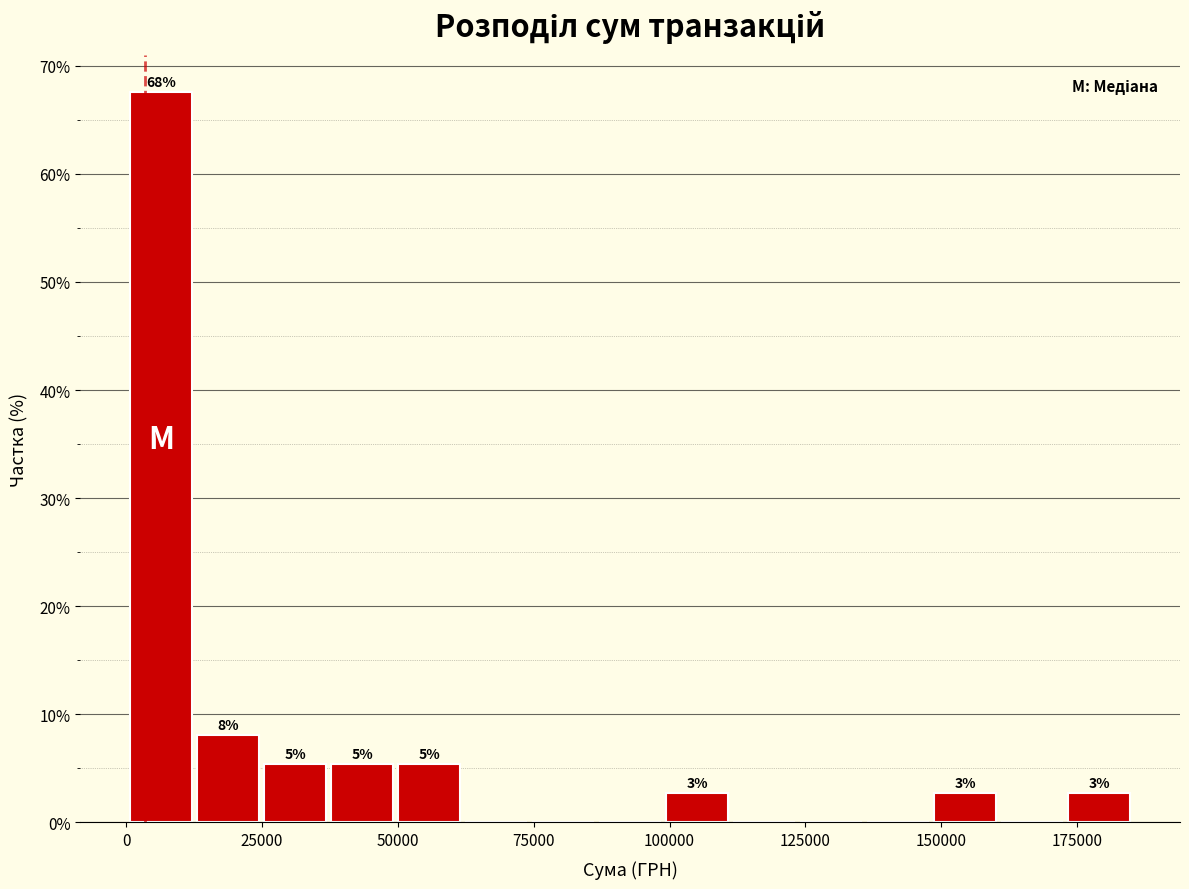

Read against the x-axis, roughly where is the centre of the tallest bar?

5000